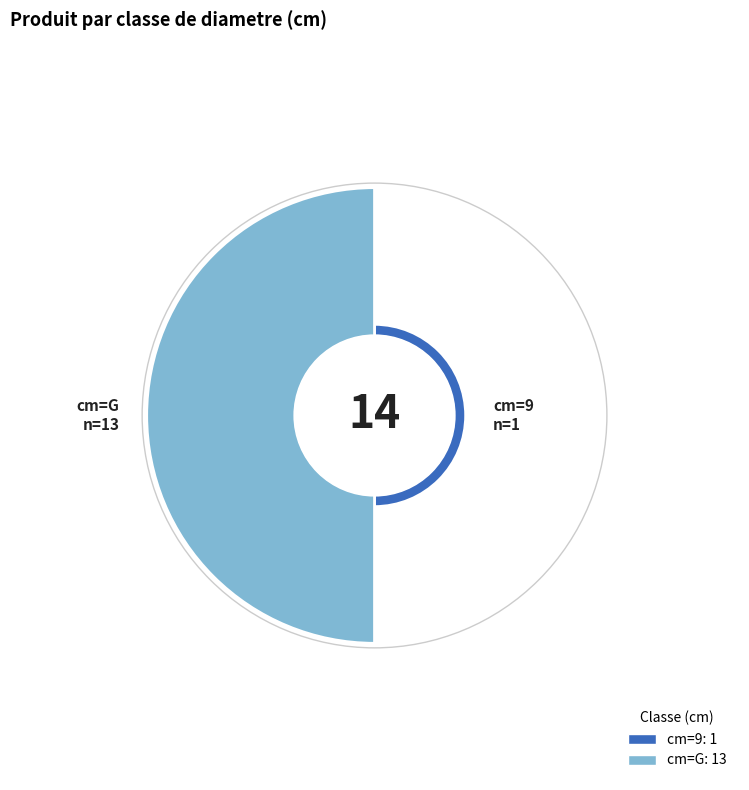

What percentage is the 9 slice, to the nearest percent?

7%